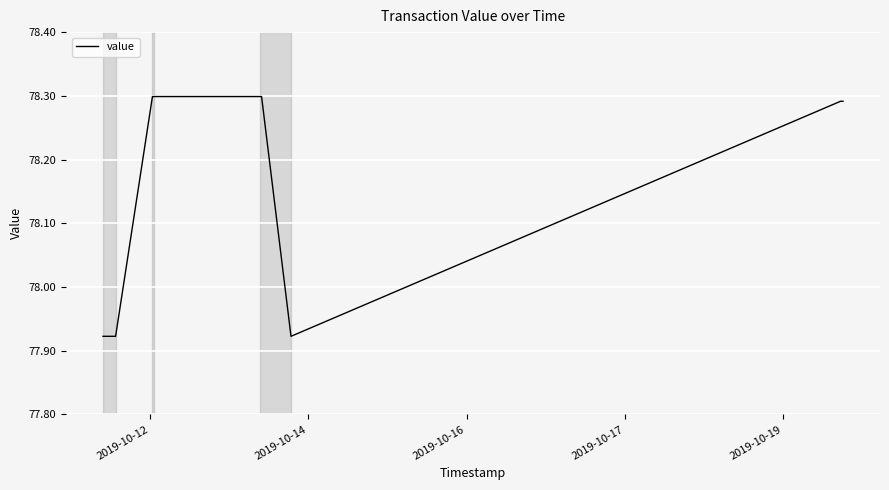

Does the chart have visible grid lines?

Yes